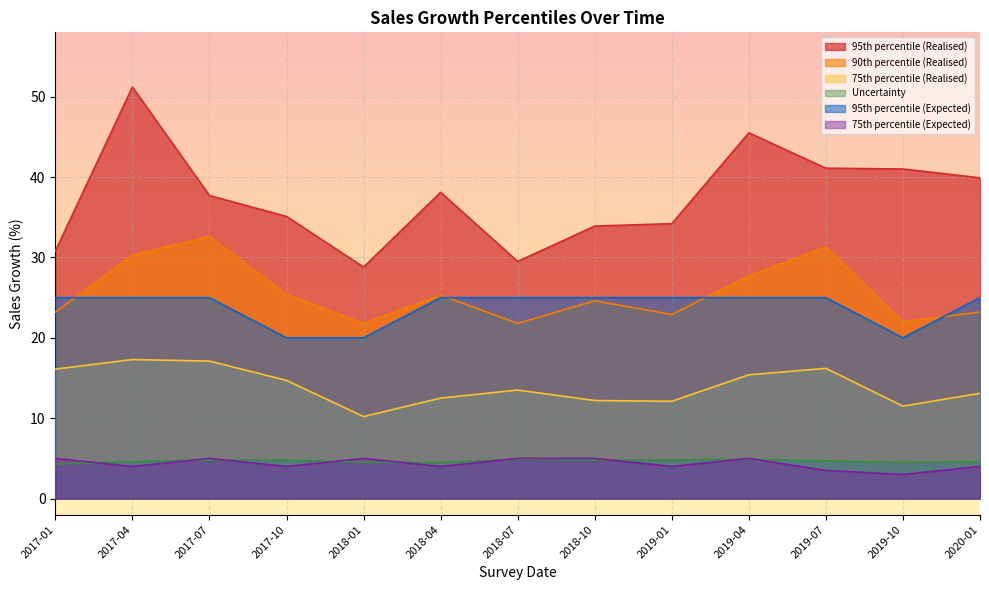

What is the smallest value displayed?

3.0